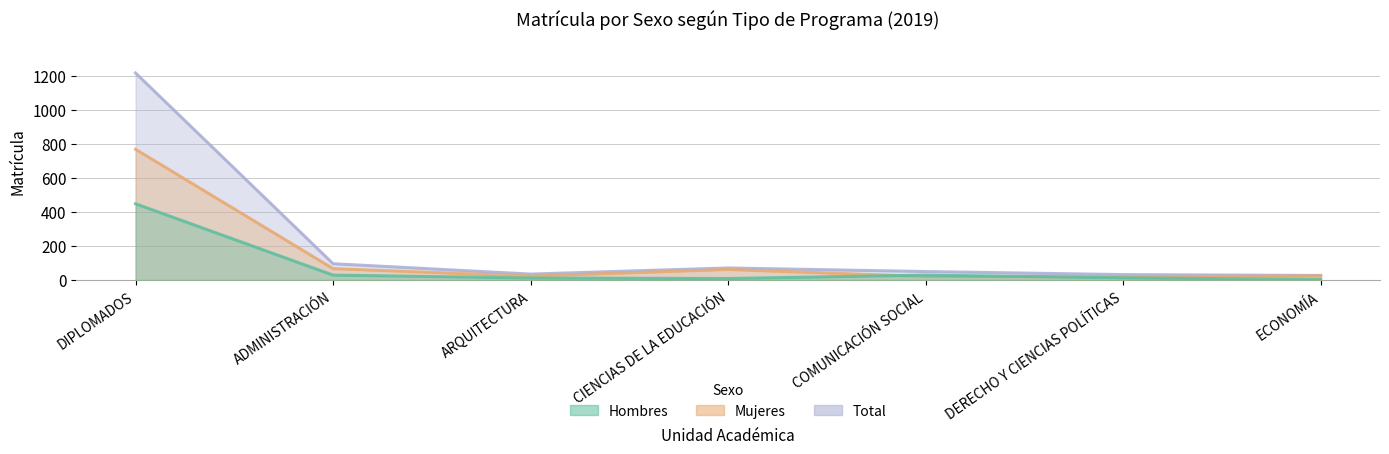

What is the difference between the second highest and minimum values in the Hombres series?

26